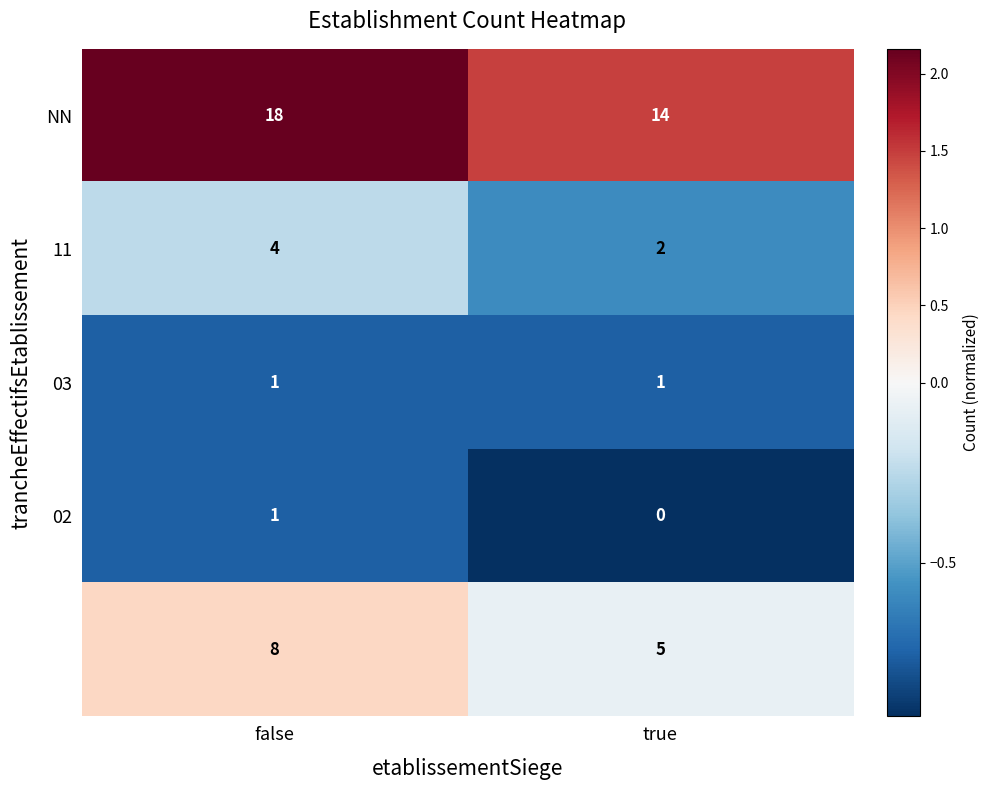

At which category is the sum across all series the highest?

false